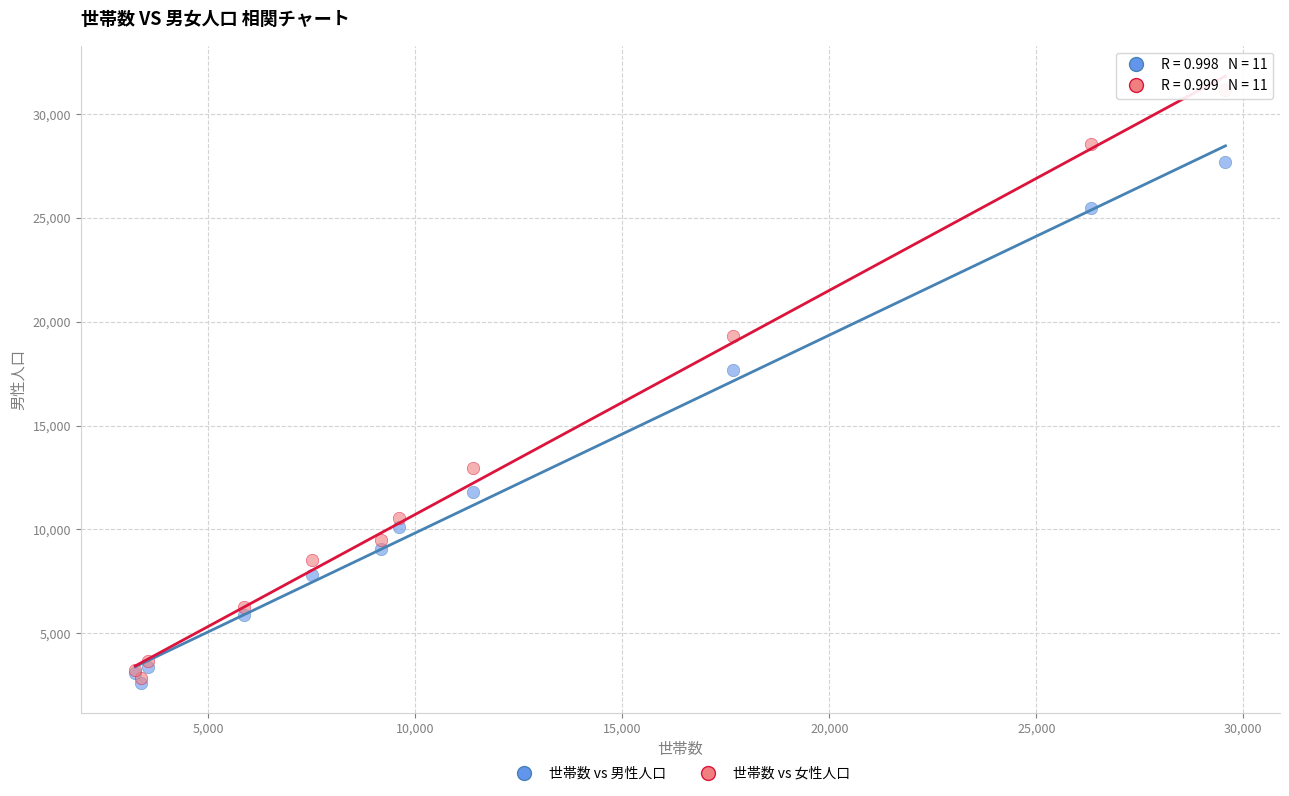

Across all series, what Y value is closest to 16903?

17669